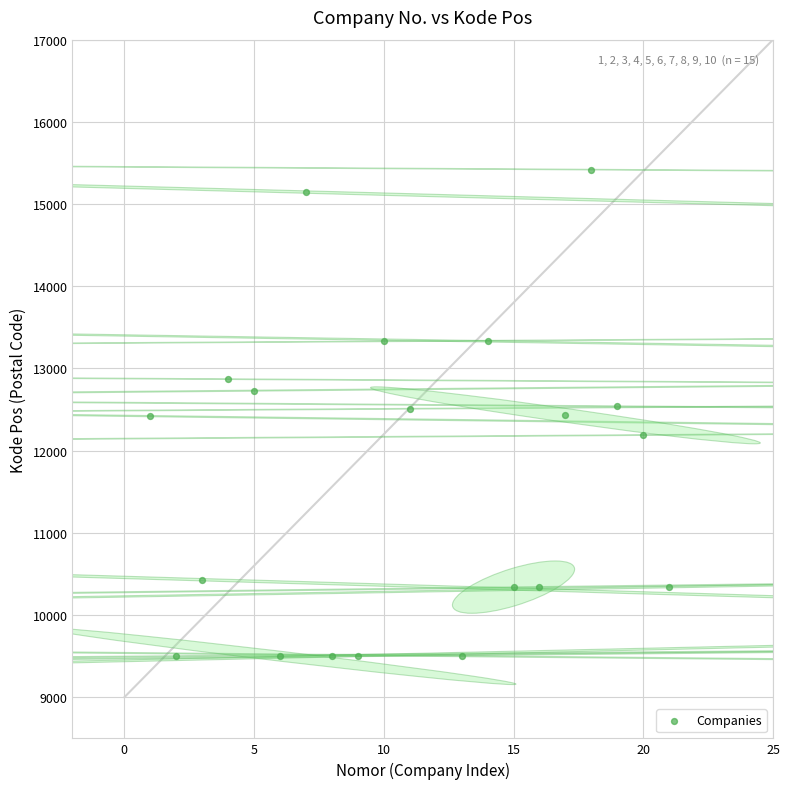

What is the range of Y values (max minus min)?

5919